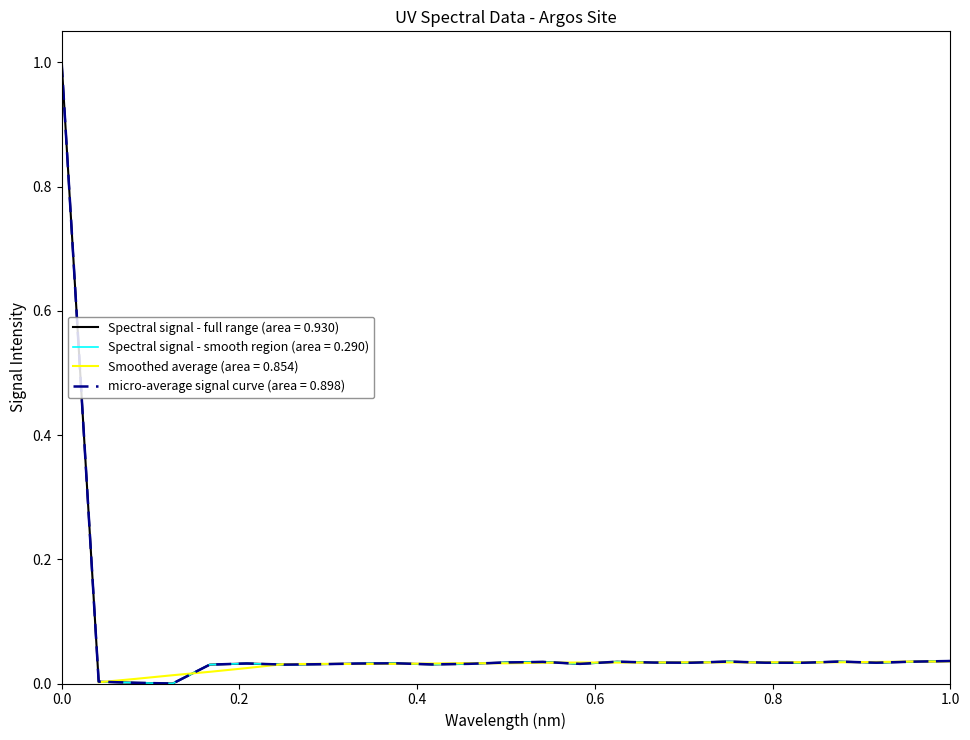

True or false: the data has more than 1 interior local peaks.

True